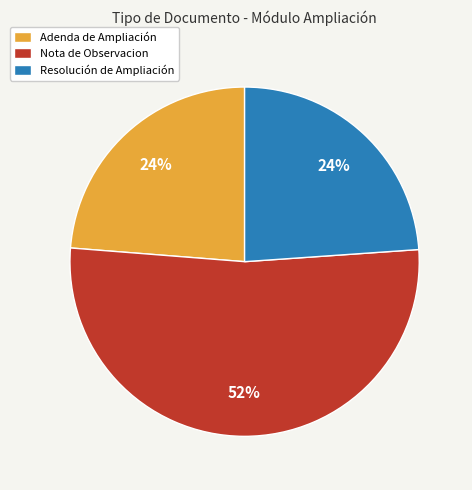

How many slices are in this pie chart?

3